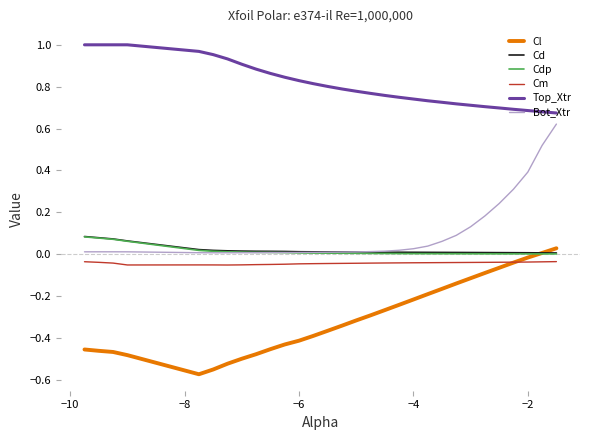

True or false: Cm and Cd cross at least once.

False